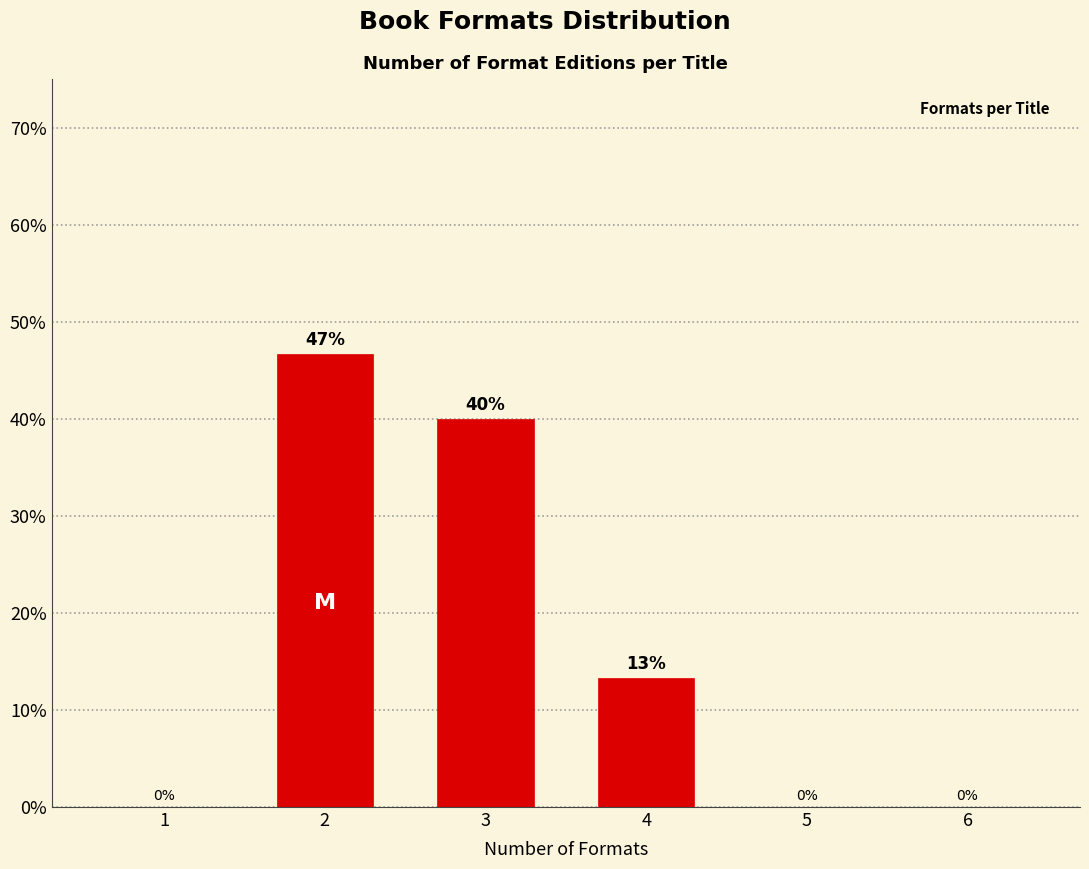

Is it true that the value at 5 is 0.0?

True